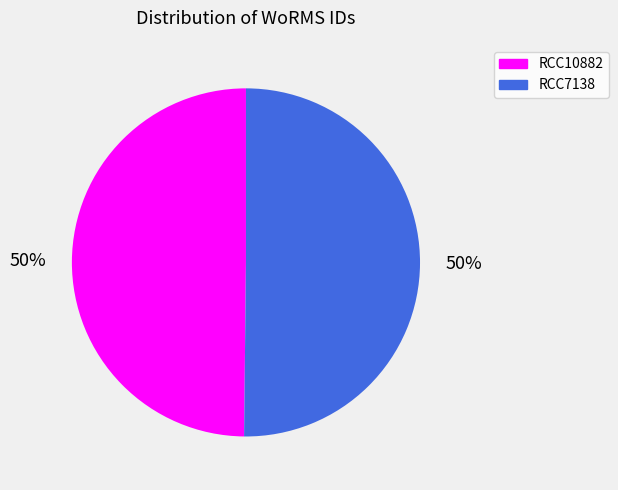

To the nearest percent, what portion does RCC7138 represent?

50%